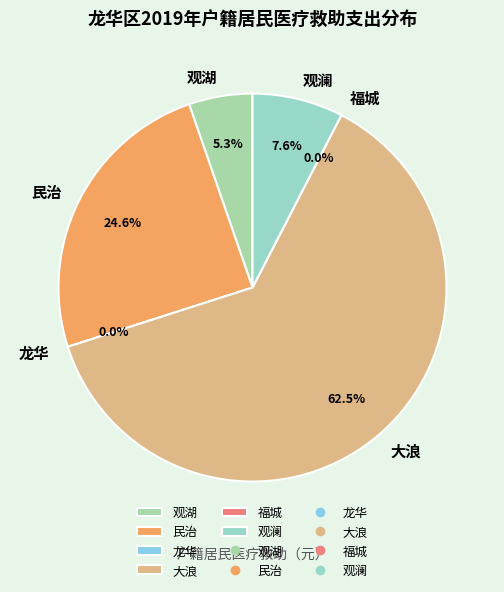

To the nearest percent, what is the average slice percentage?

17%